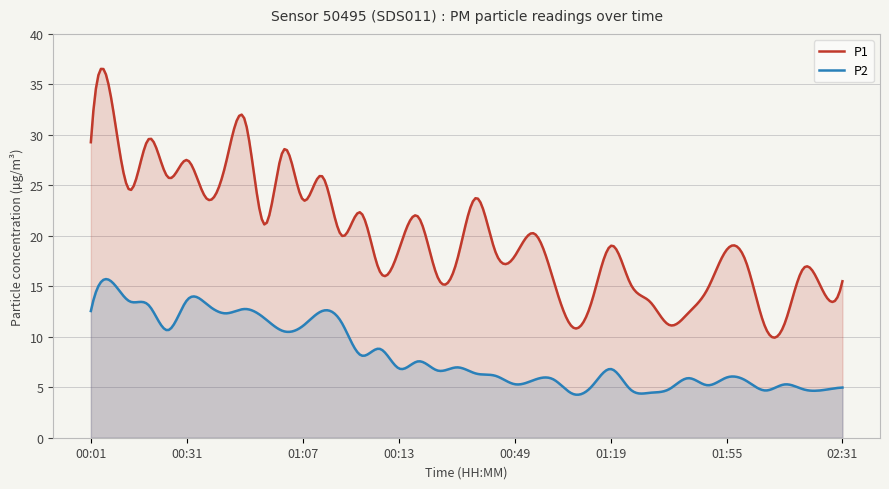

How many values in the P1 series are below 18?

17